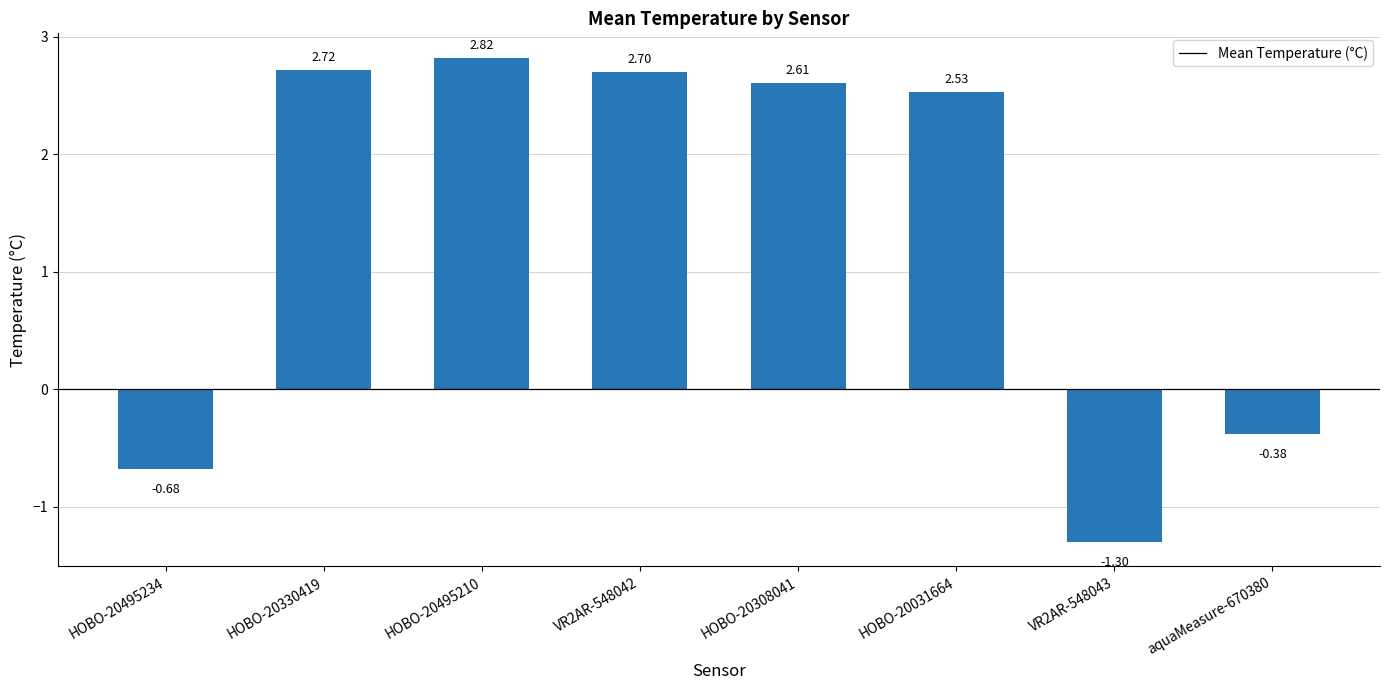

Which label corresponds to the largest value in the chart?

HOBO-20495210